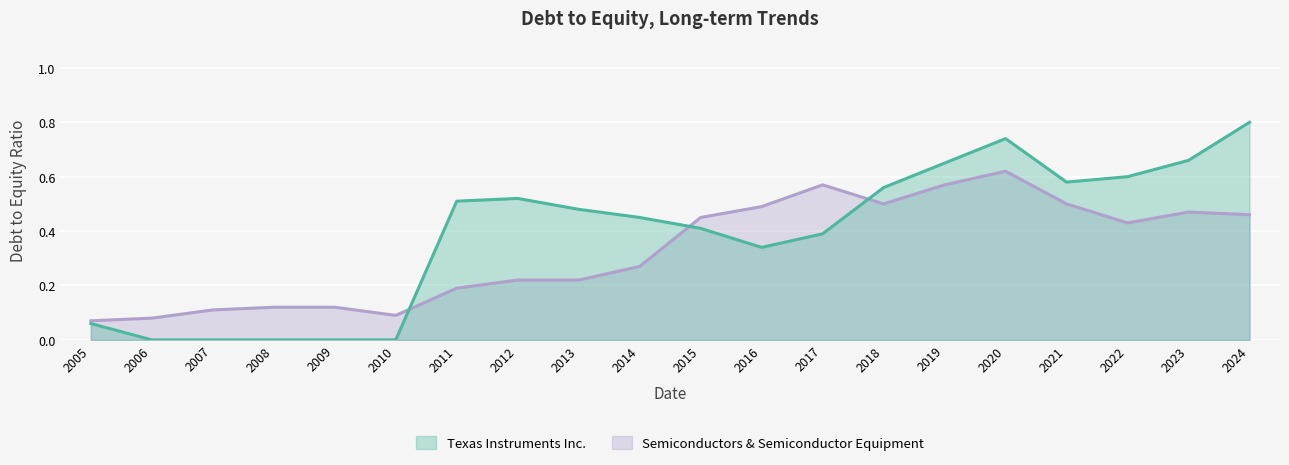

What value does the Semiconductors & Semiconductor Equipment series have at 2024?

0.5